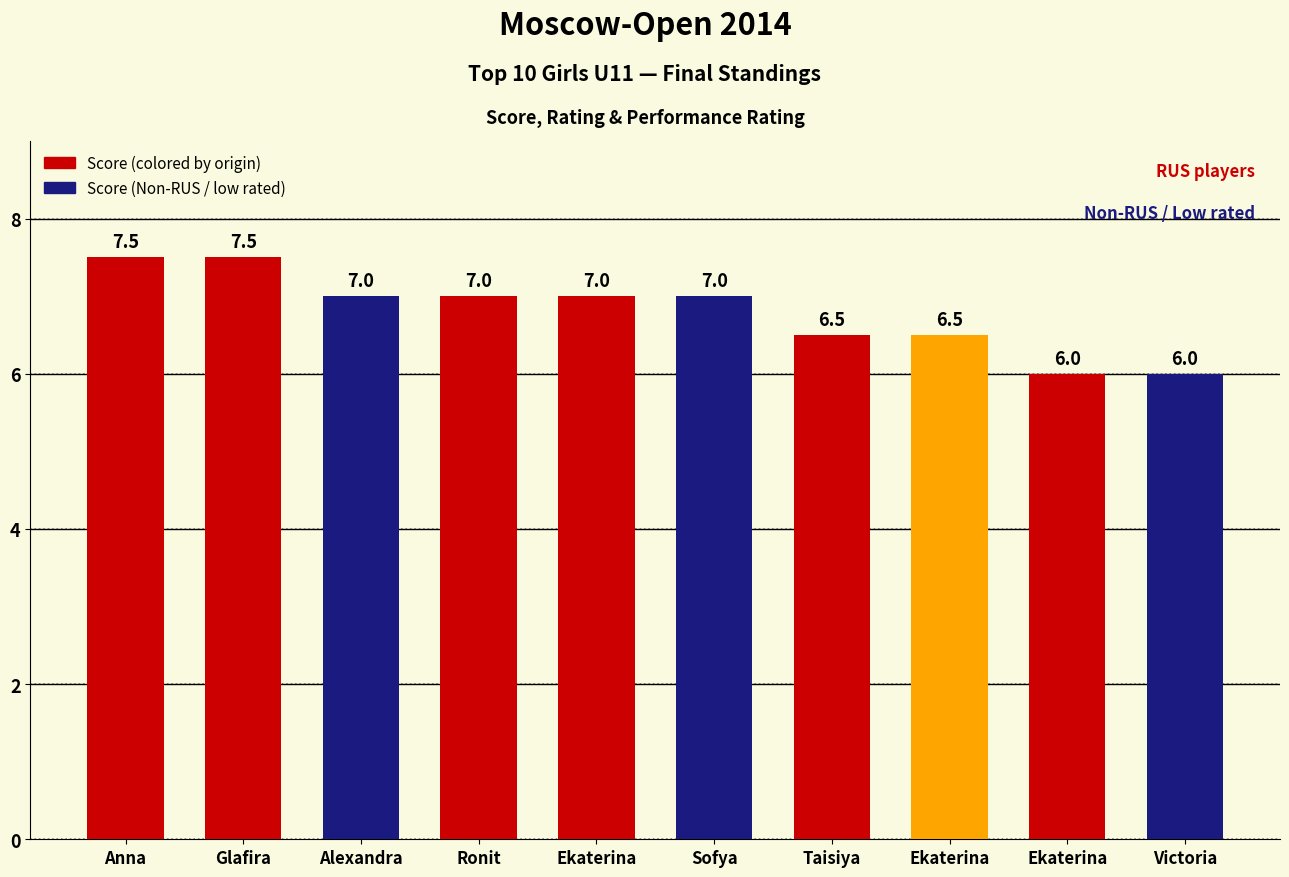

How many categories are shown in the chart?

10